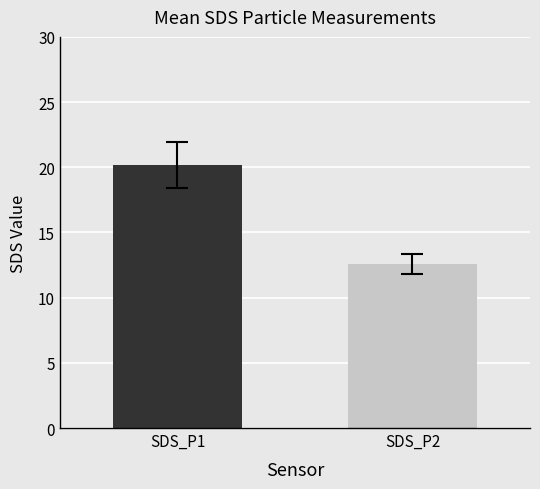

True or false: the data shows 30.0 at SDS_P1.

False